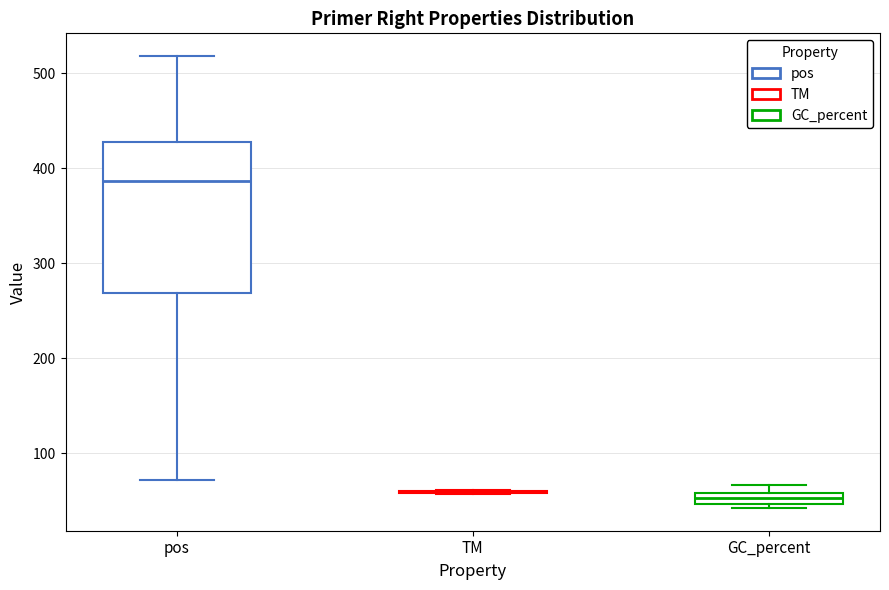

Comparing the boxes themselves (not the whiskers), which one is the tallest?

pos